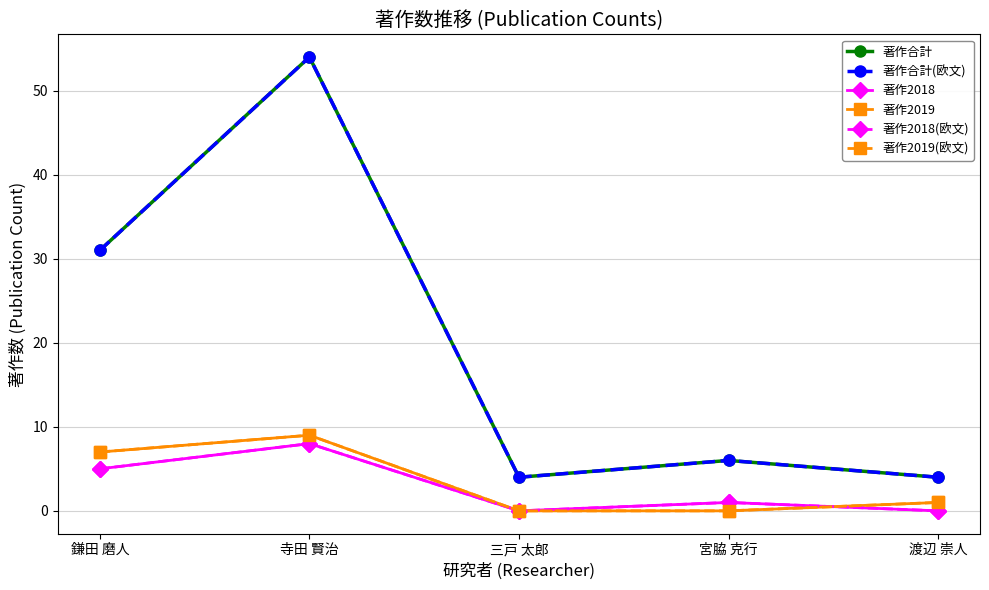

Which has a higher value, 寺田 賢治 or 鎌田 磨人?

寺田 賢治